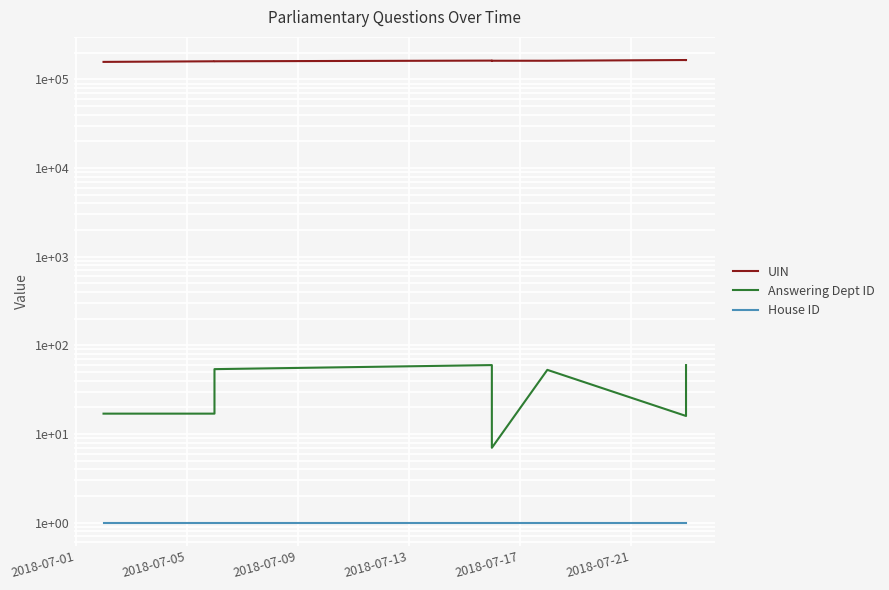

True or false: UIN and House ID cross at least once.

False